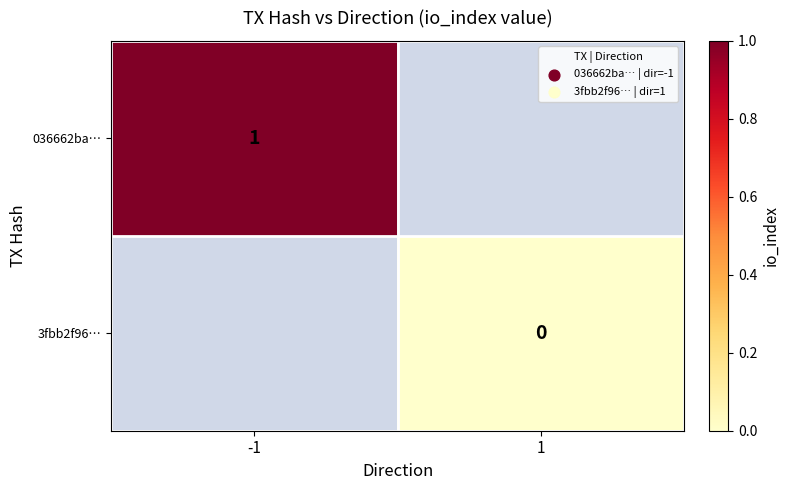

True or false: 036662ba… has a value of 1 at -1.

True